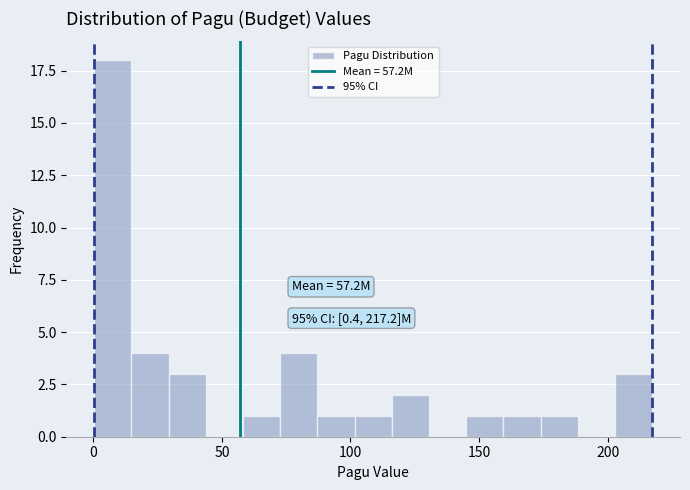

Read against the x-axis, roughly where is the centre of the tallest bar?

10